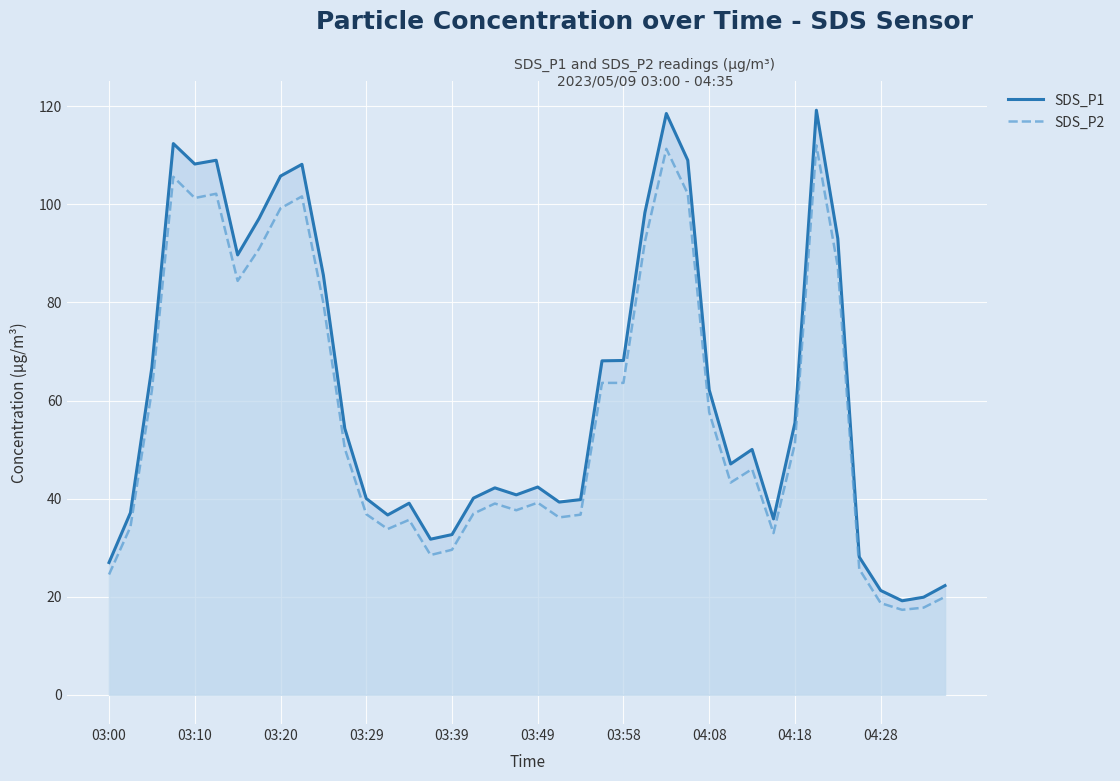

At which category is the sum across all series the highest?

33